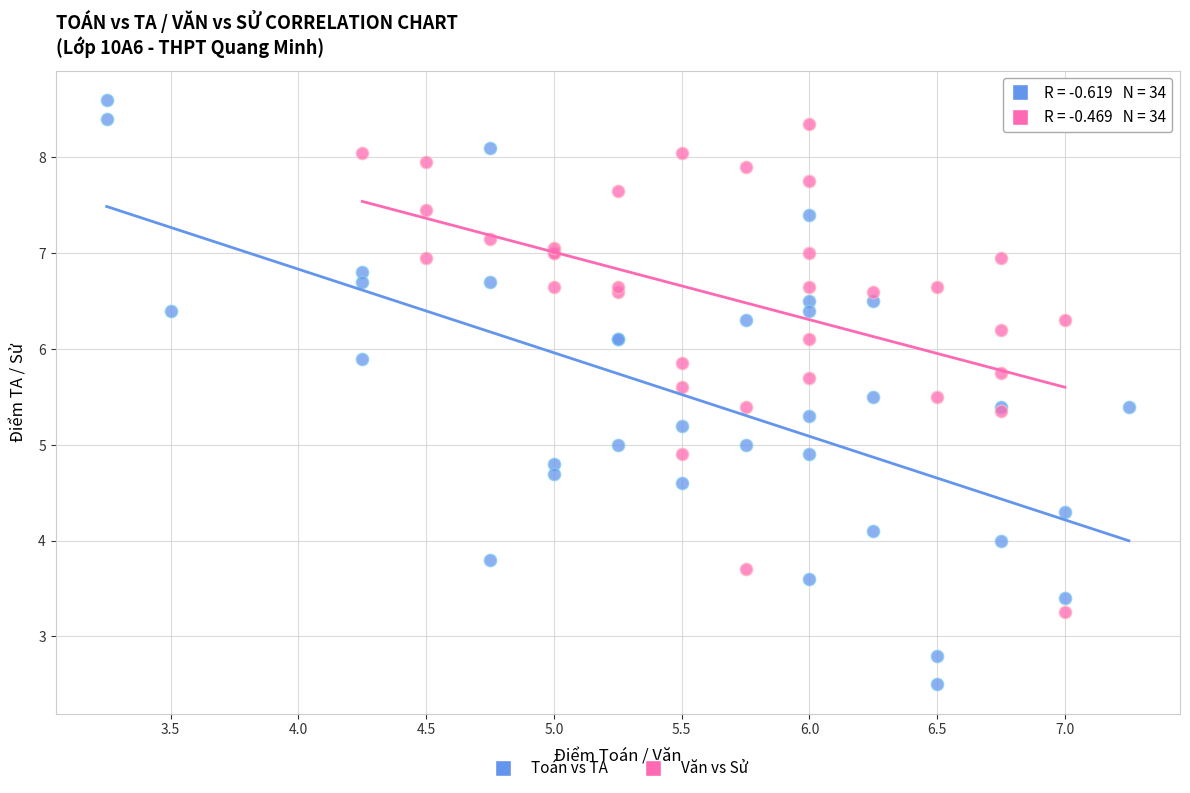

Which series reaches the maximum Y coordinate?

Toán vs TA